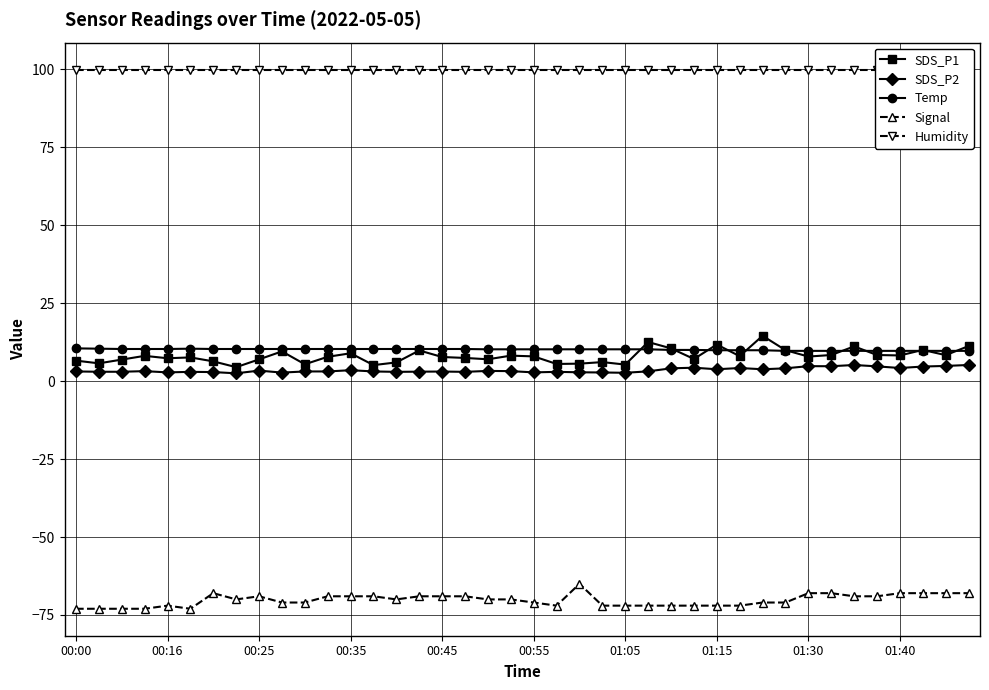

Reading left to right, transcribe all the data shown in this chart.

SDS_P1: 6.6	5.7	6.9	8.1	7.3	7.6	6.3	4.5	7.0	9.5	5.4	7.8	8.9	5.1	6.0	9.8	7.7	7.4	7.0	8.2	7.9	5.5	5.6	6.1	5.3	12.5	10.5	7.1	11.7	8.0	14.5	9.9	7.9	8.4	11.1	8.4	8.2	10.0	8.3	11.2
SDS_P2: 3.1	3.0	3.0	3.2	2.8	3.0	2.9	2.5	3.4	2.7	3.1	3.1	3.5	3.1	3.0	3.0	3.1	3.0	3.3	3.2	2.8	3.0	2.8	2.8	2.7	3.1	4.1	4.3	3.8	4.2	3.8	4.1	4.8	4.8	5.2	4.7	4.2	4.7	4.9	5.2
Temp: 10.5	10.4	10.3	10.3	10.3	10.4	10.3	10.3	10.3	10.3	10.3	10.3	10.3	10.3	10.3	10.3	10.3	10.3	10.2	10.2	10.2	10.2	10.2	10.2	10.2	10.2	10.0	10.0	9.9	9.9	9.9	9.7	9.7	9.7	9.7	9.7	9.7	9.7	9.7	9.7
Signal: -73.0	-73.0	-73.0	-73.0	-72.0	-73.0	-68.0	-70.0	-69.0	-71.0	-71.0	-69.0	-69.0	-69.0	-70.0	-69.0	-69.0	-69.0	-70.0	-70.0	-71.0	-72.0	-65.0	-72.0	-72.0	-72.0	-72.0	-72.0	-72.0	-72.0	-71.0	-71.0	-68.0	-68.0	-69.0	-69.0	-68.0	-68.0	-68.0	-68.0
Humidity: 99.9	99.9	99.9	99.9	99.9	99.9	99.9	99.9	99.9	99.9	99.9	99.9	99.9	99.9	99.9	99.9	99.9	99.9	99.9	99.9	99.9	99.9	99.9	99.9	99.9	99.9	99.9	99.9	99.9	99.9	99.9	99.9	99.9	99.9	99.9	99.9	99.9	99.9	99.9	99.9